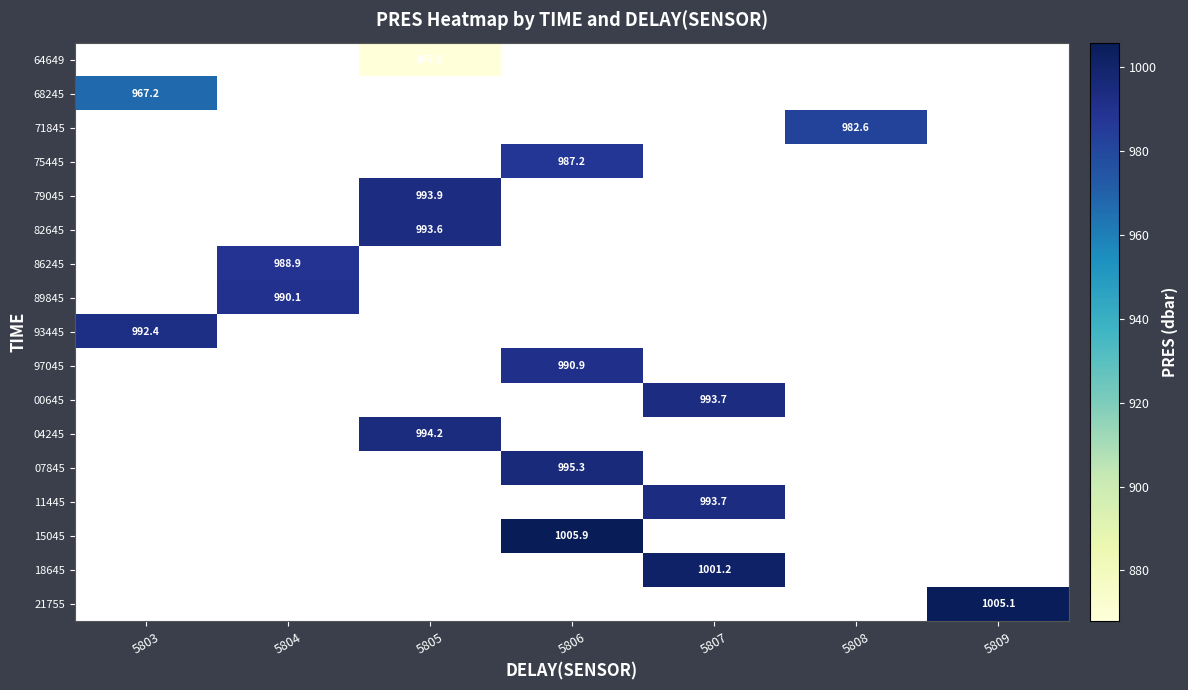

At which label is 93445 closest to 992?

5803